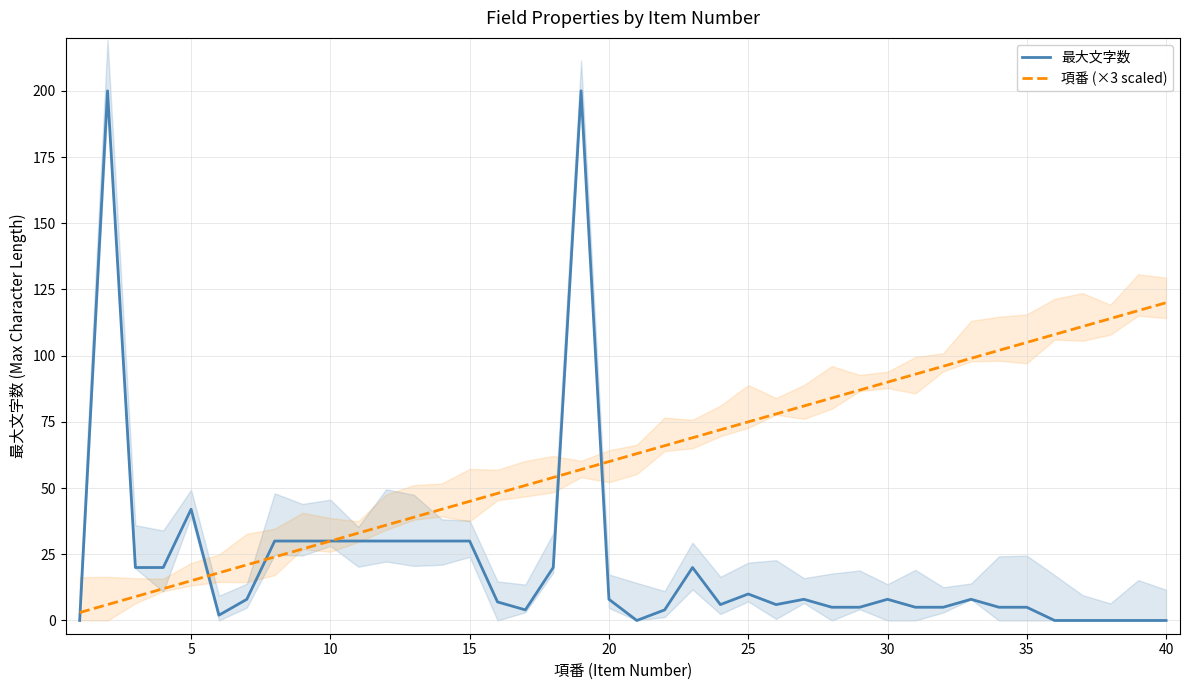

True or false: 最大文字数 and 項番 (×3 scaled) intersect in this chart.

True